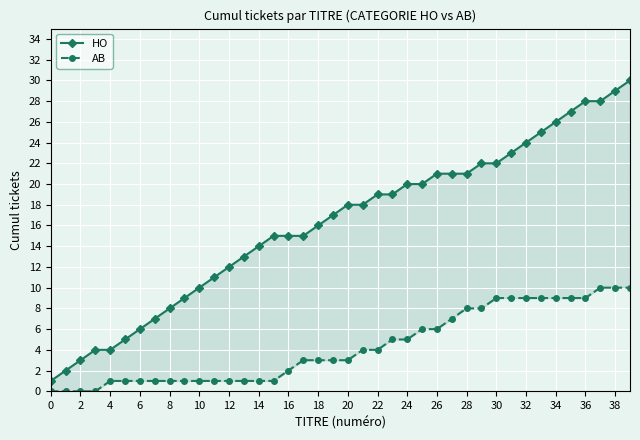

Does the chart display data point markers on the line(s)?

Yes